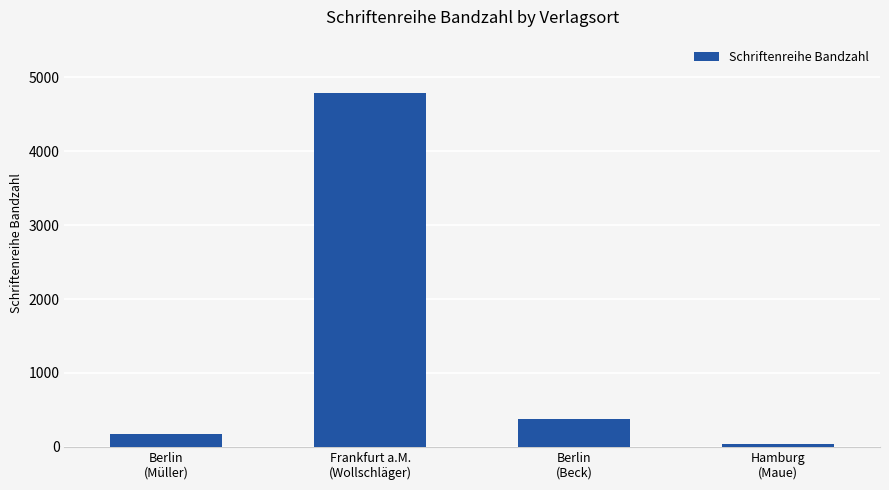

What is the label of the 2nd bar from the right?

Berlin
(Beck)